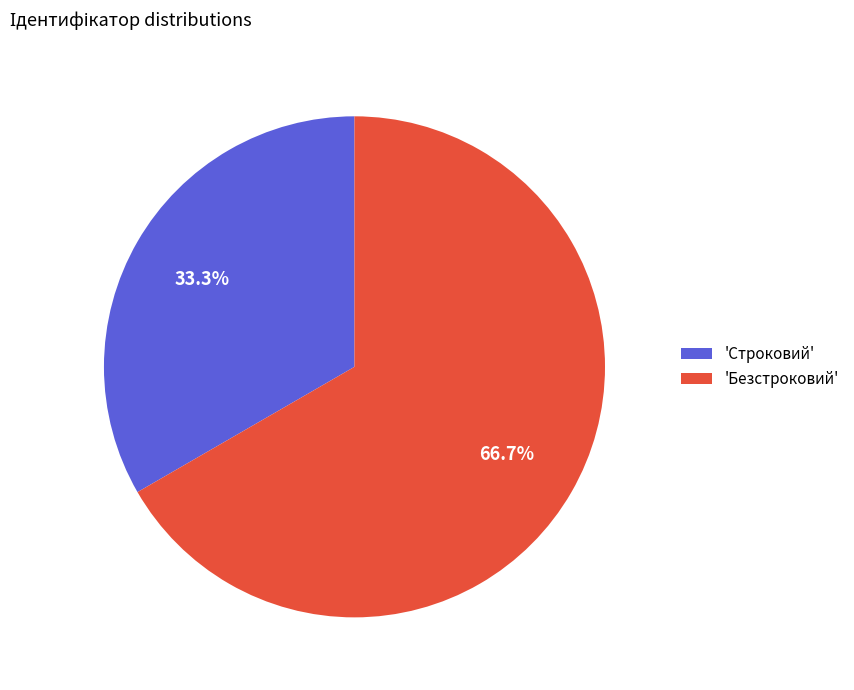

Rank the categories by value from highest to lowest.

'Безстроковий', 'Строковий'